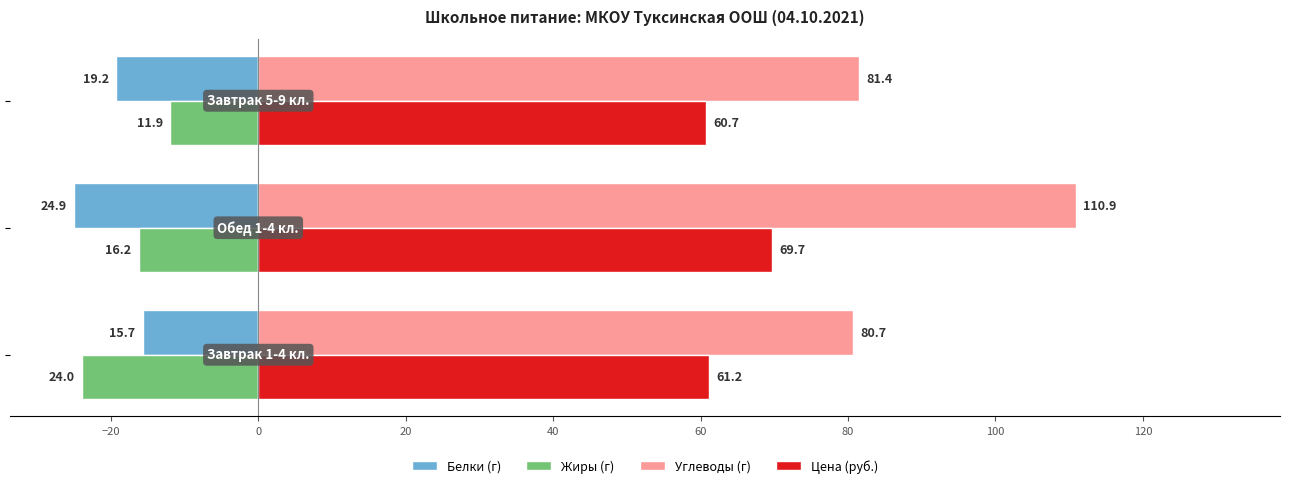

What is the difference between the maximum and minimum values in the Углеводы (г) series?

30.2